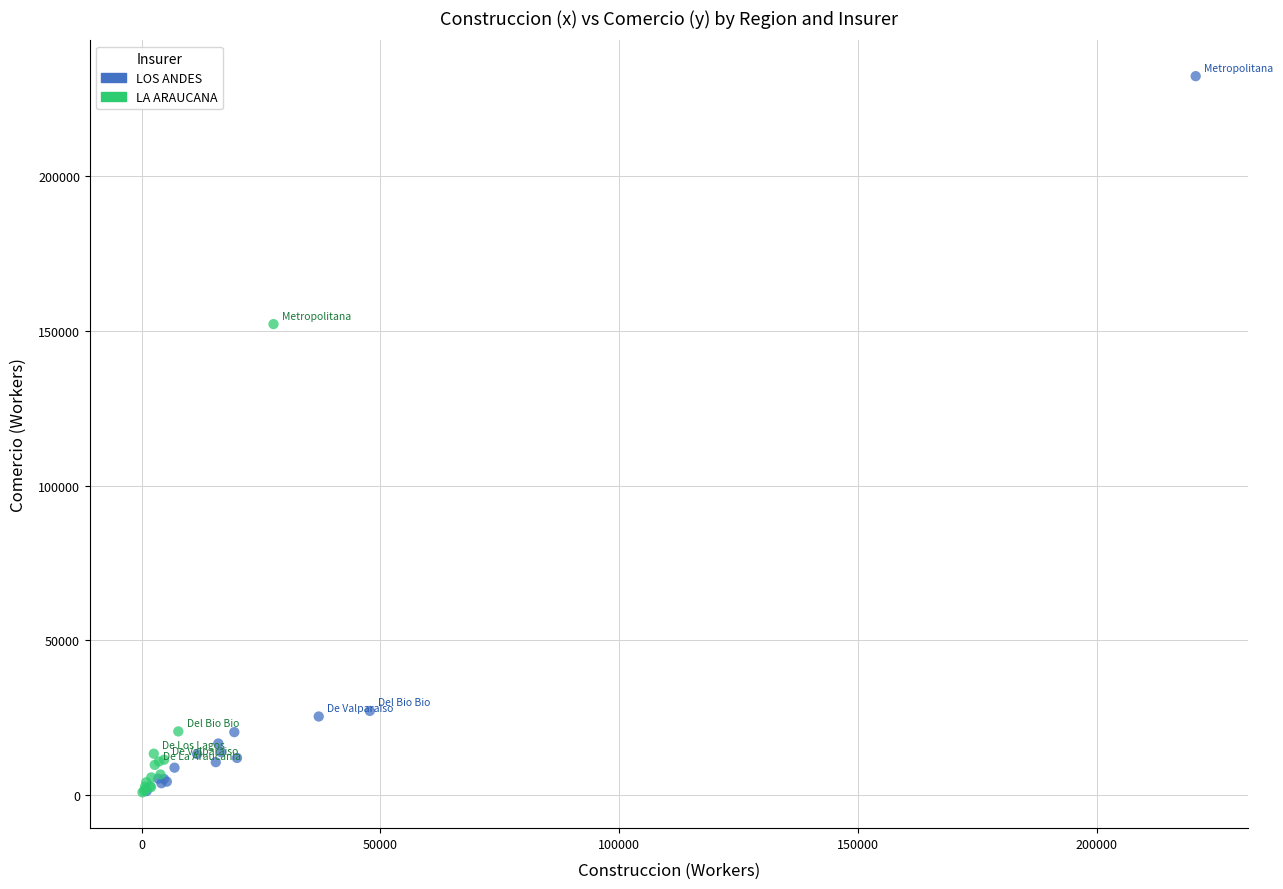

Which series contains the highest Y value?

LOS ANDES